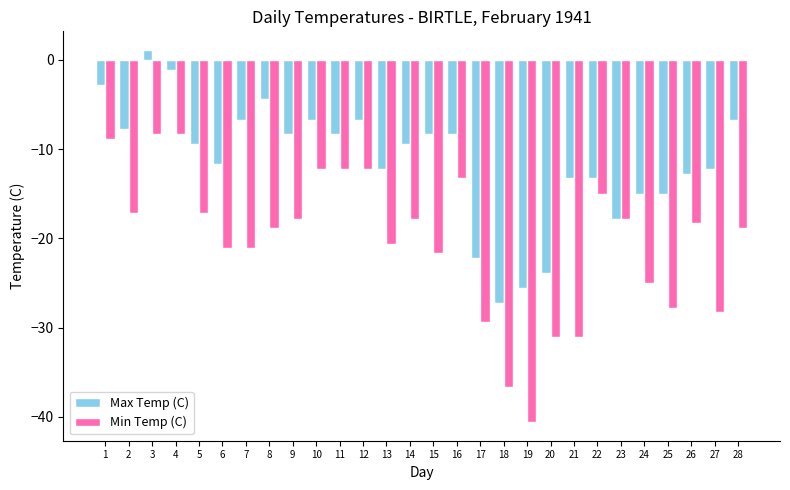

What is the maximum value shown in the chart?

1.1